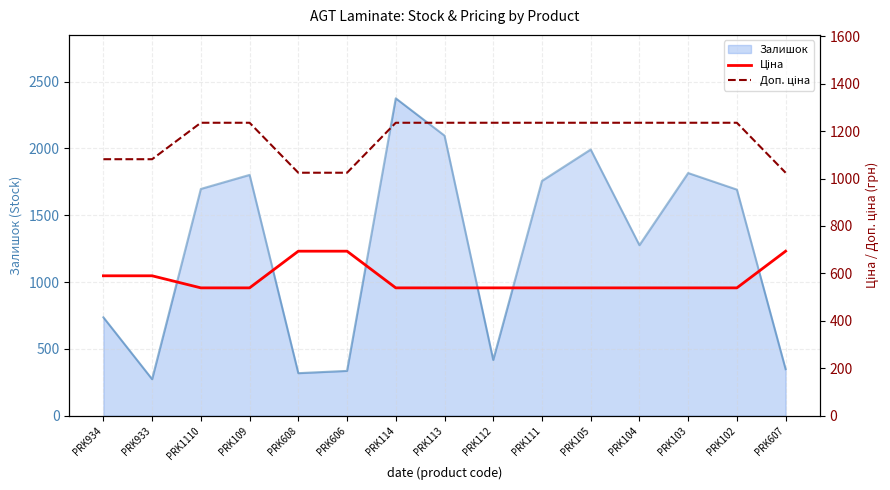

How many data points in Ціна are above 539?

5